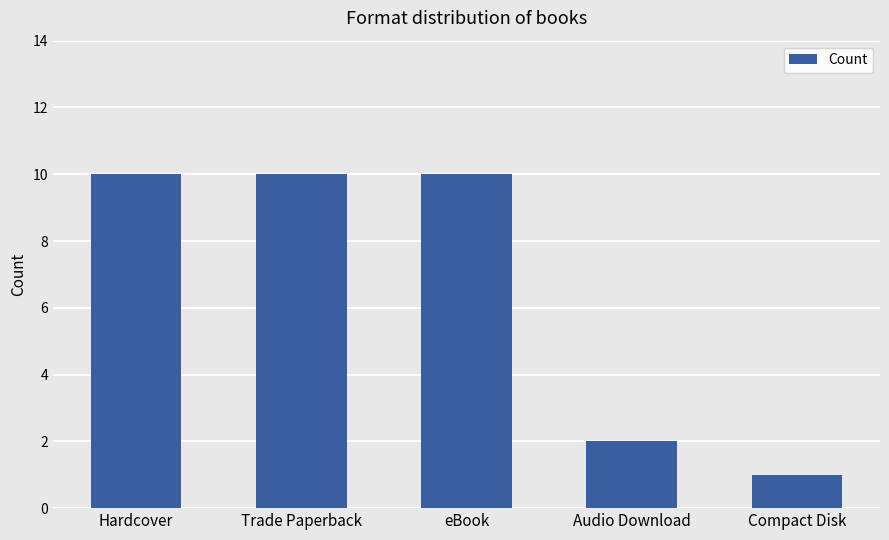

Is it true that the value at Hardcover is 3?

False